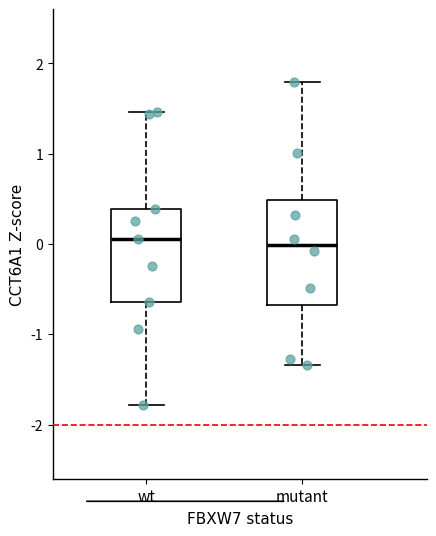

Reading left to right, read every box against the y-axis: the position of its median line, the range the box covers, and the ends of its whiskers. The values are not printed on the chart, so give them approximately, as read against the axis.

wt: median 0.1, box -0.6 to 0.4, whiskers -1.8 to 1.5
mutant: median 0.0, box -0.7 to 0.5, whiskers -1.3 to 1.8